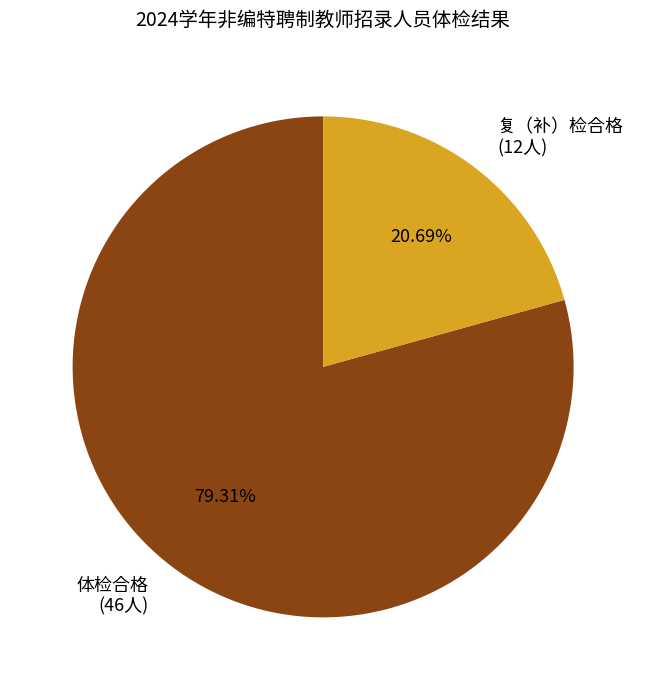

Count the number of slices in the pie.

2